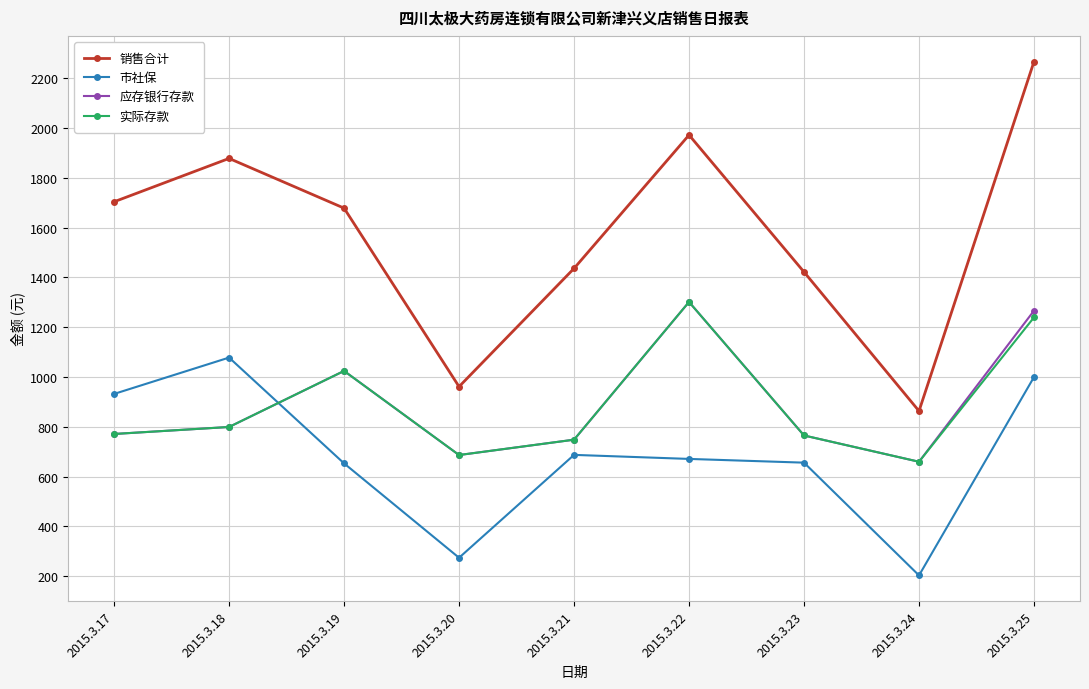

Which series ends up on top after the final intersection of 市社保 and 应存银行存款?

应存银行存款